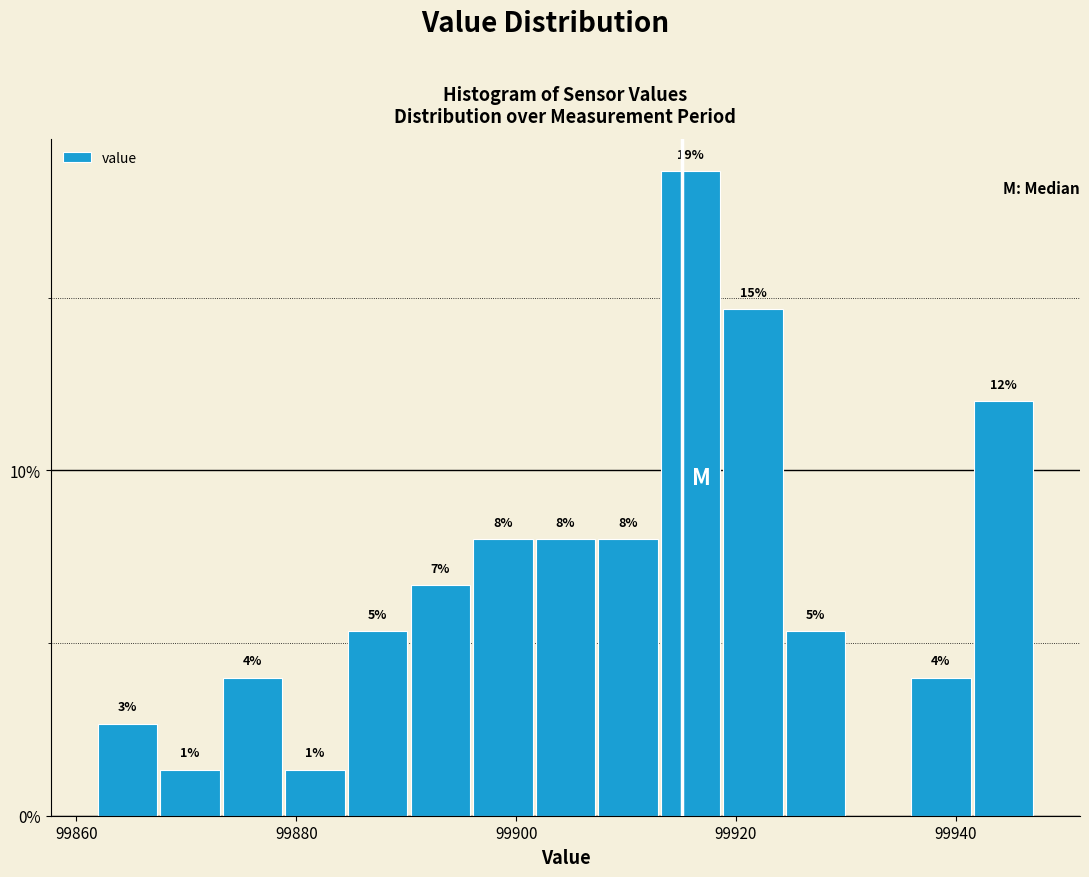

Read against the x-axis, roughly where is the centre of the tallest bar?

99916